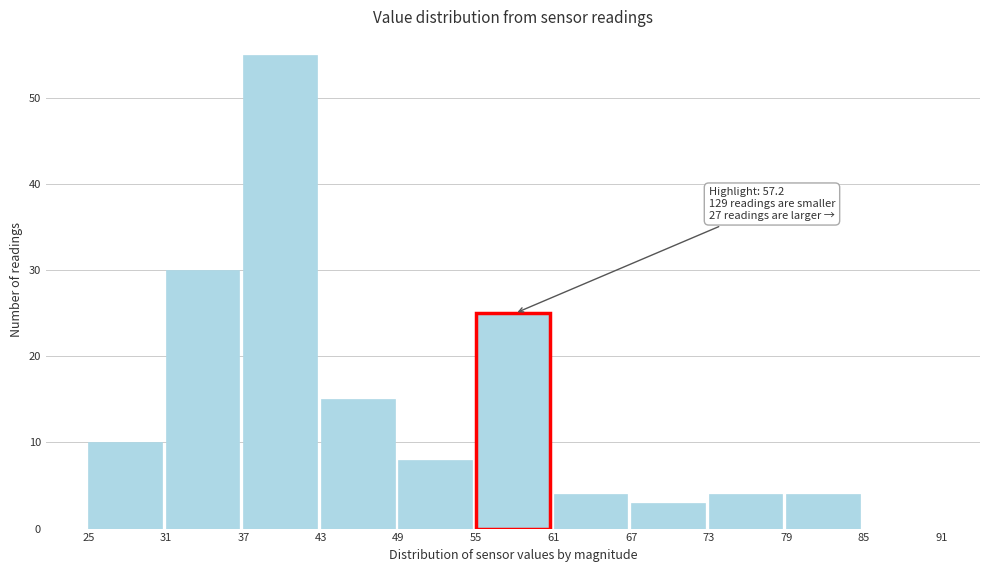

Which range on the x-axis has the tallest bar?

37 to 43